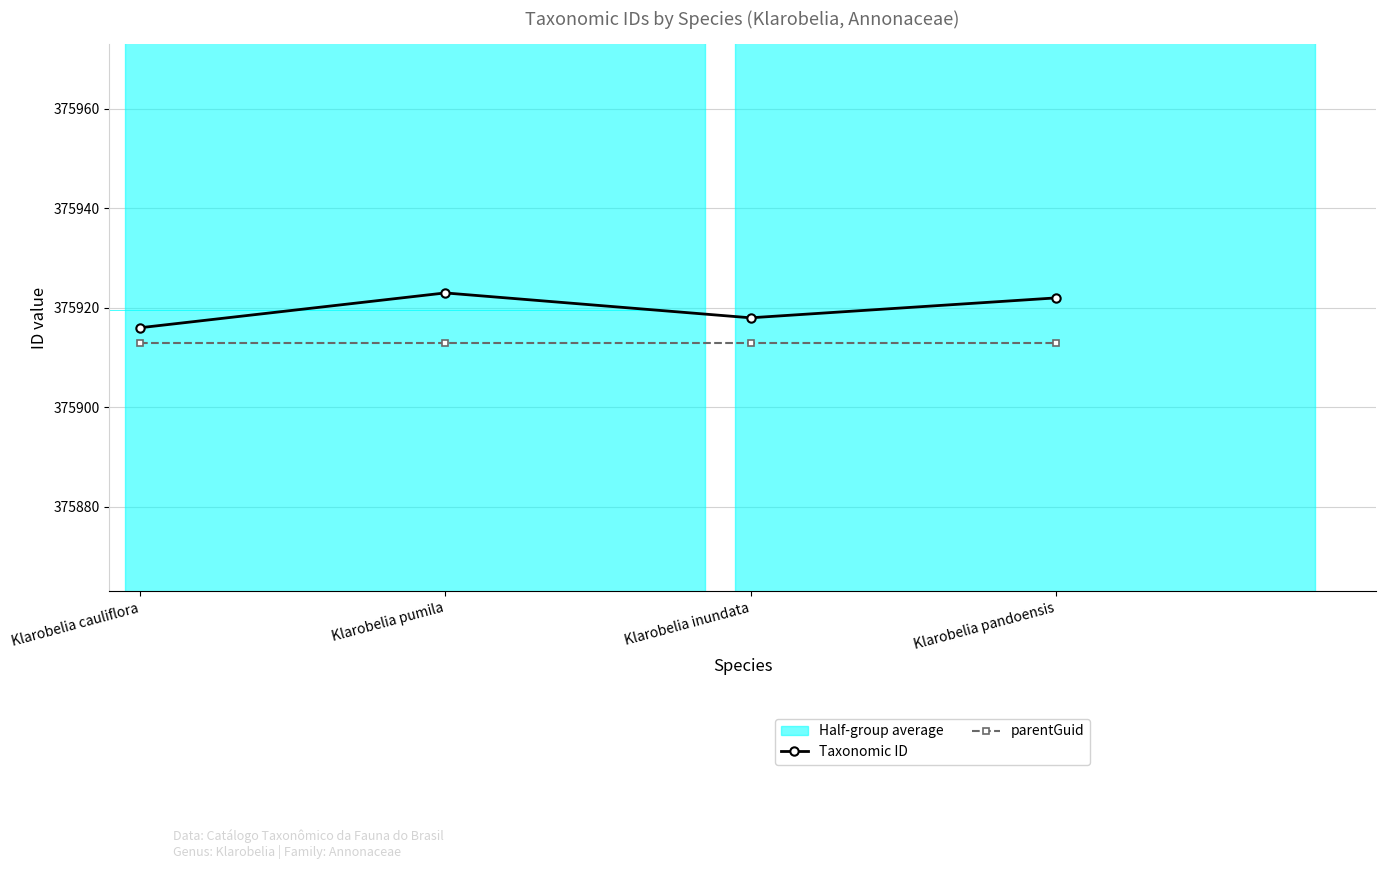

Reading left to right, extract all data points from this chart.

Taxonomic ID: Klarobelia cauliflora=375916	Klarobelia pumila=375923	Klarobelia inundata=375918	Klarobelia pandoensis=375922
parentGuid: Klarobelia cauliflora=375913	Klarobelia pumila=375913	Klarobelia inundata=375913	Klarobelia pandoensis=375913